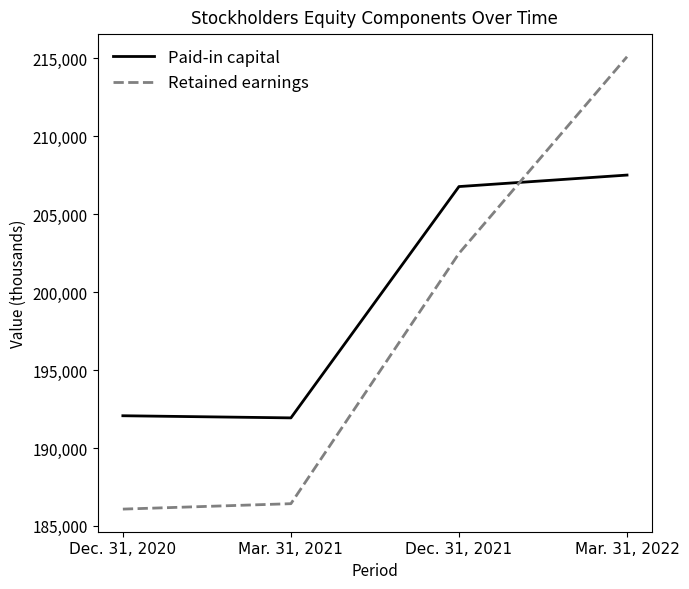

At which label is Paid-in capital closest to 199720?

Dec. 31, 2021